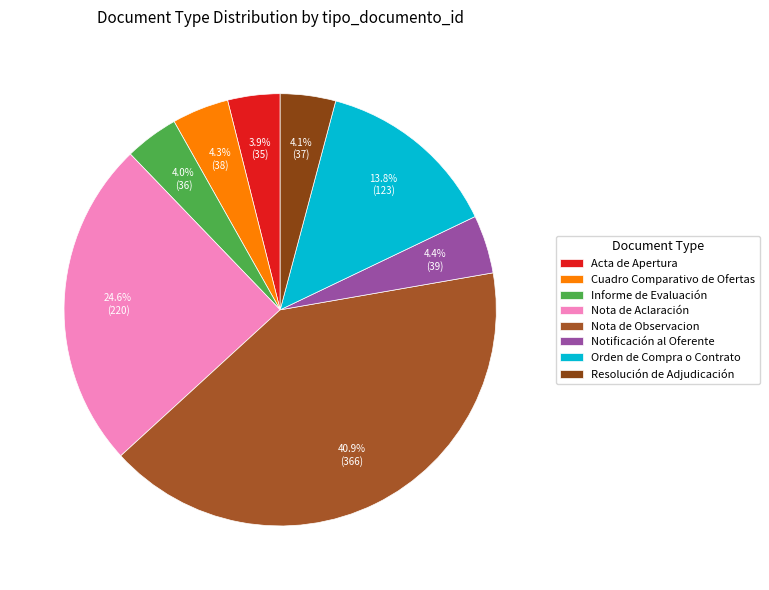

Does Informe de Evaluación represent more than half of the total?

No